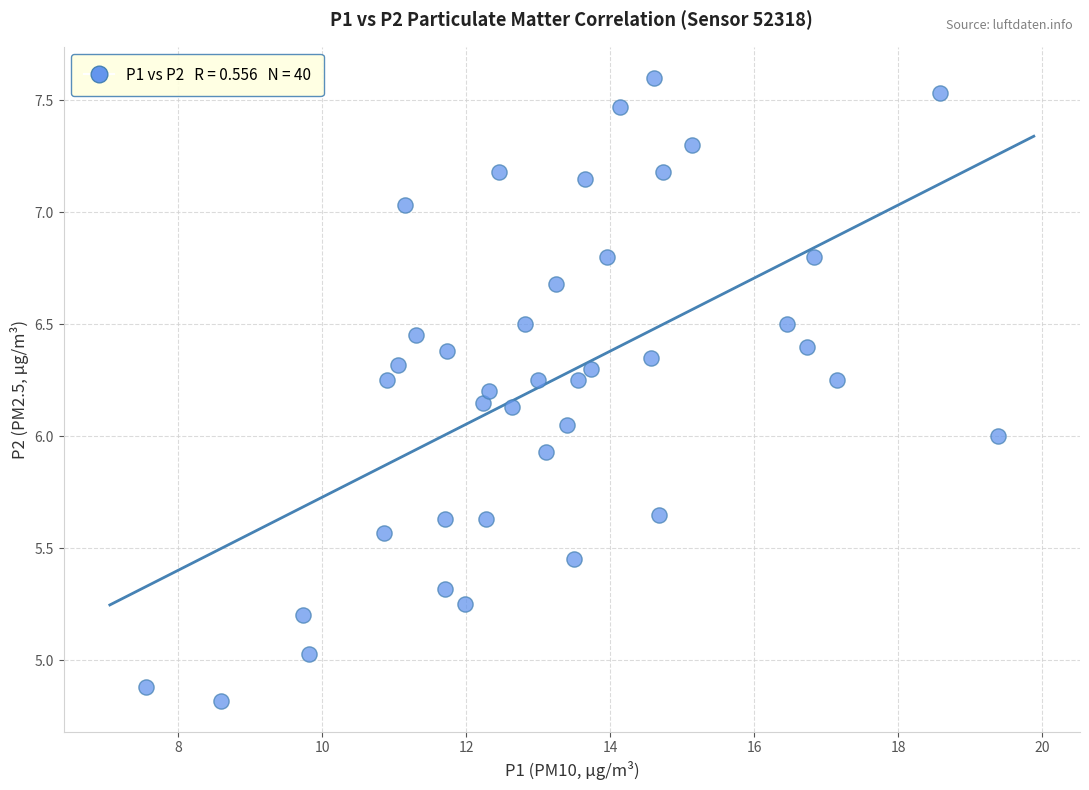

What is the range of X values (max minus min)?

11.8